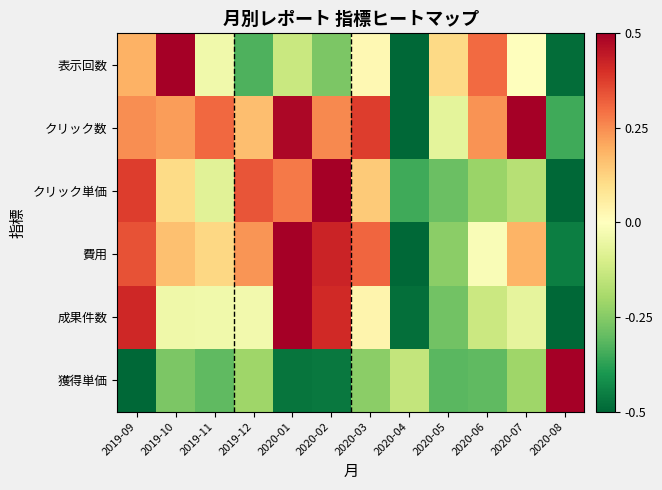

How many series are shown in this chart?

6